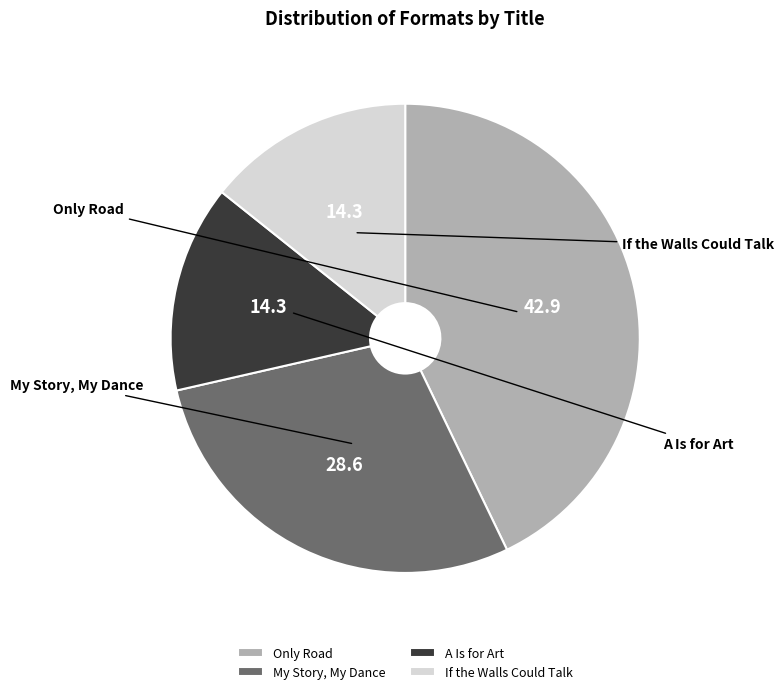

Is it true that If the Walls Could Talk is 9% of the pie?

False